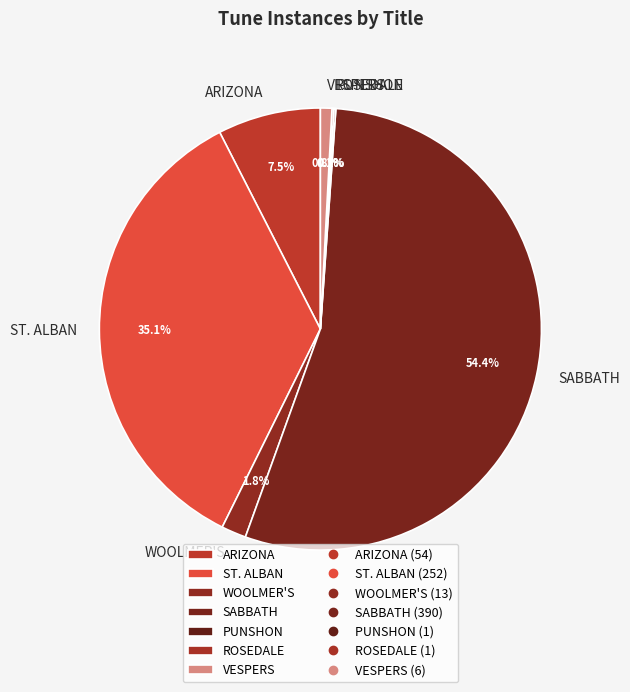

Which slice is the largest?

SABBATH